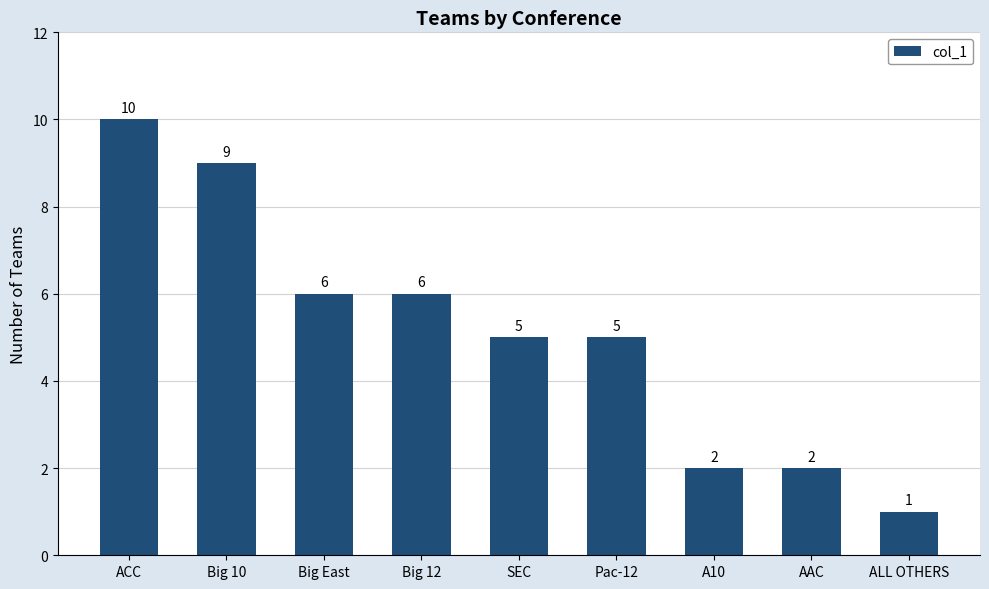

Count the values in the range 2 to 6.

6